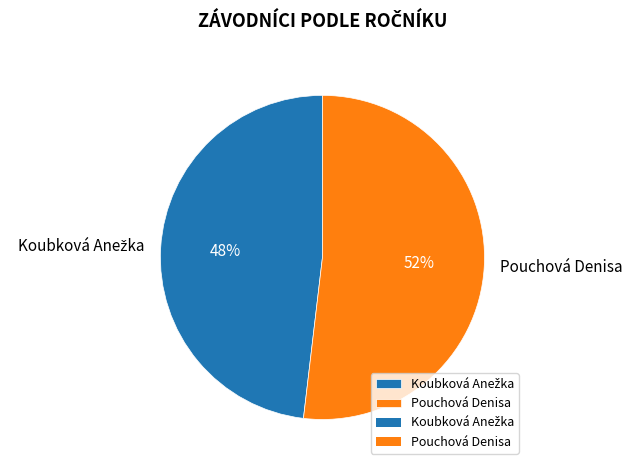

What is the largest slice in the pie chart?

Pouchová Denisa